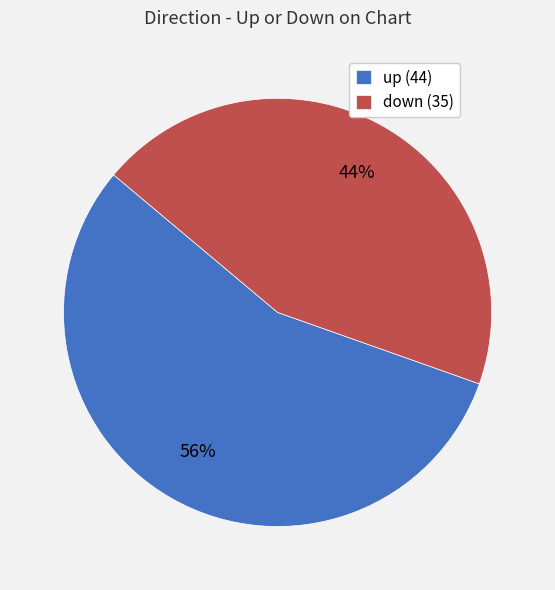

Is it true that down is 53% of the pie?

False